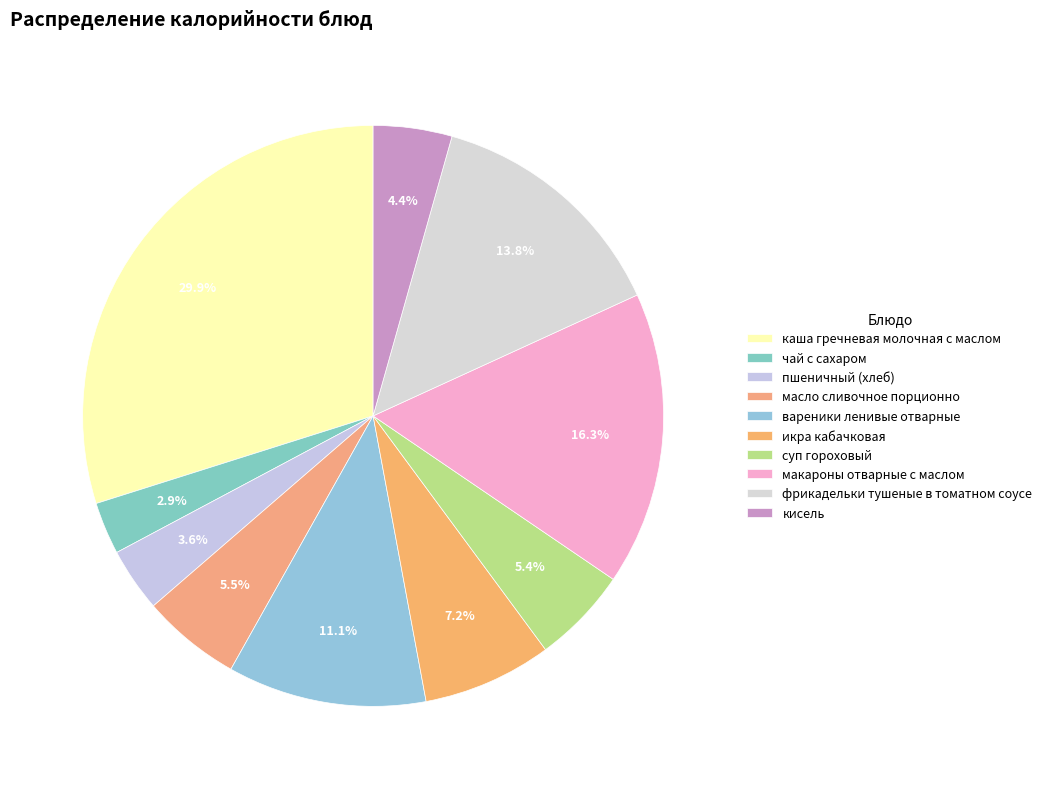

How many slices are in this pie chart?

10